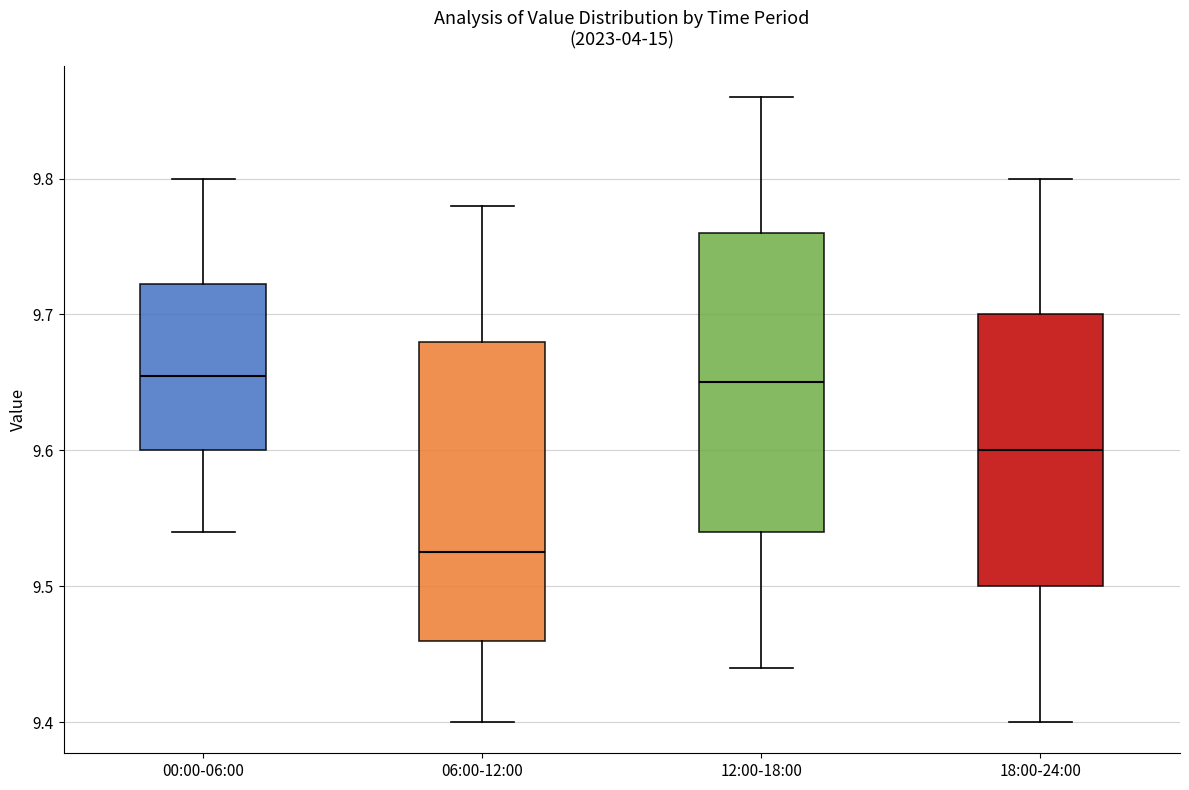

Reading left to right, read every box against the y-axis: the position of its median line, the range the box covers, and the ends of its whiskers. The values are not printed on the chart, so give them approximately, as read against the axis.

00:00-06:00: median 9.66, box 9.60 to 9.72, whiskers 9.54 to 9.80
06:00-12:00: median 9.53, box 9.46 to 9.68, whiskers 9.40 to 9.78
12:00-18:00: median 9.65, box 9.54 to 9.76, whiskers 9.44 to 9.86
18:00-24:00: median 9.60, box 9.50 to 9.70, whiskers 9.40 to 9.80